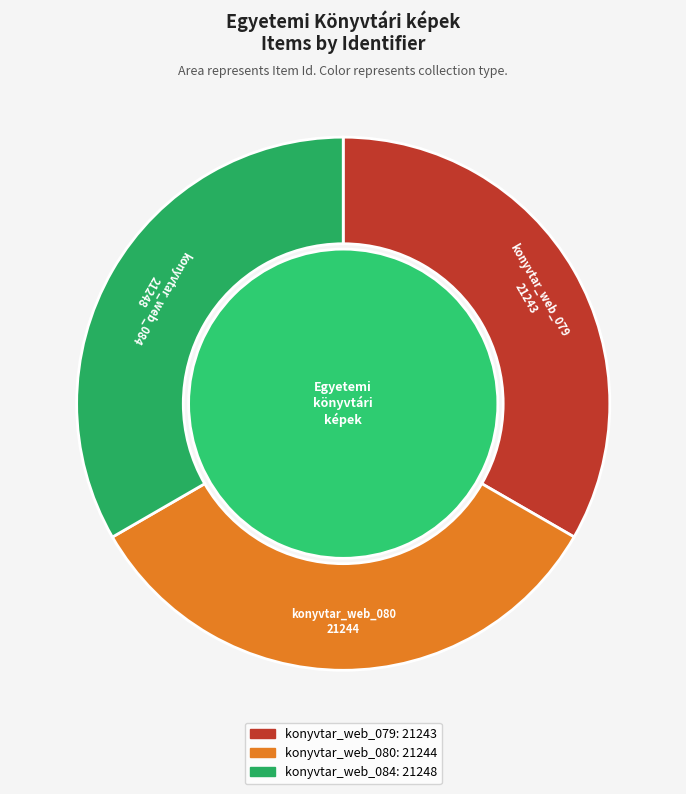

What is the ratio of the value at konyvtar_web_084 to the value at konyvtar_web_079?

1.0